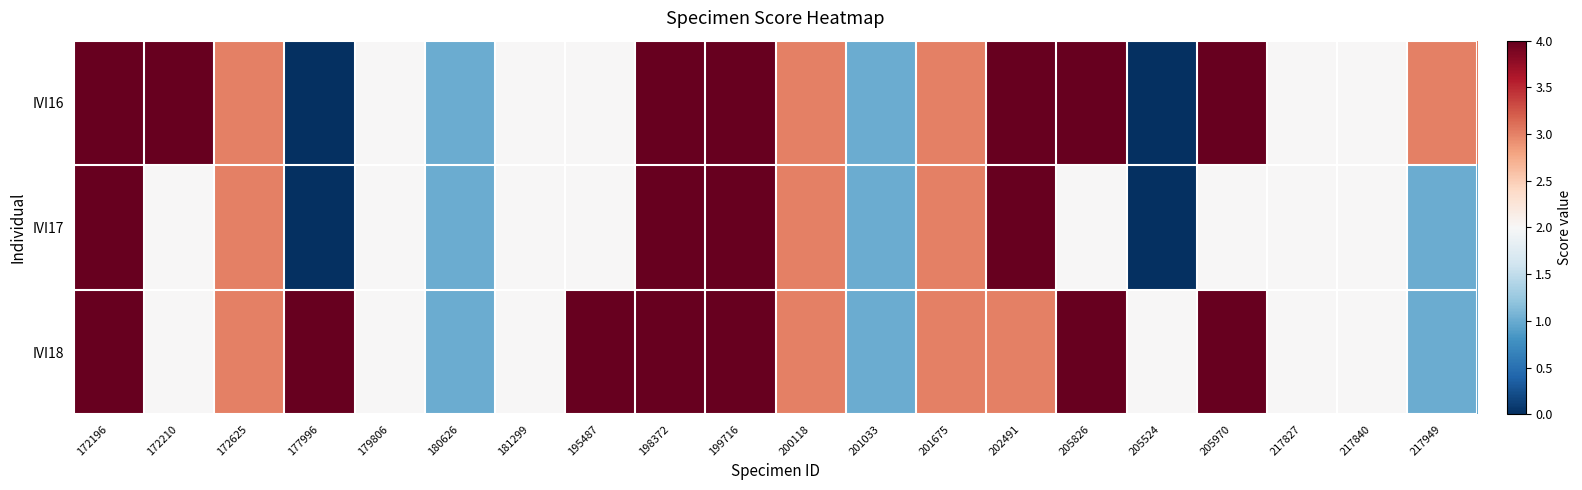

Reading left to right, transcribe all the data shown in this chart.

IVI16: 172196=4	172210=4	172625=3	177996=0	179806=2	180626=1	181299=2	195487=2	198372=4	199716=4	200118=3	201033=1	201675=3	202491=4	205826=4	205524=0	205970=4	217827=2	217840=2	217949=3
IVI17: 172196=4	172210=2	172625=3	177996=0	179806=2	180626=1	181299=2	195487=2	198372=4	199716=4	200118=3	201033=1	201675=3	202491=4	205826=2	205524=0	205970=2	217827=2	217840=2	217949=1
IVI18: 172196=4	172210=2	172625=3	177996=4	179806=2	180626=1	181299=2	195487=4	198372=4	199716=4	200118=3	201033=1	201675=3	202491=3	205826=4	205524=2	205970=4	217827=2	217840=2	217949=1